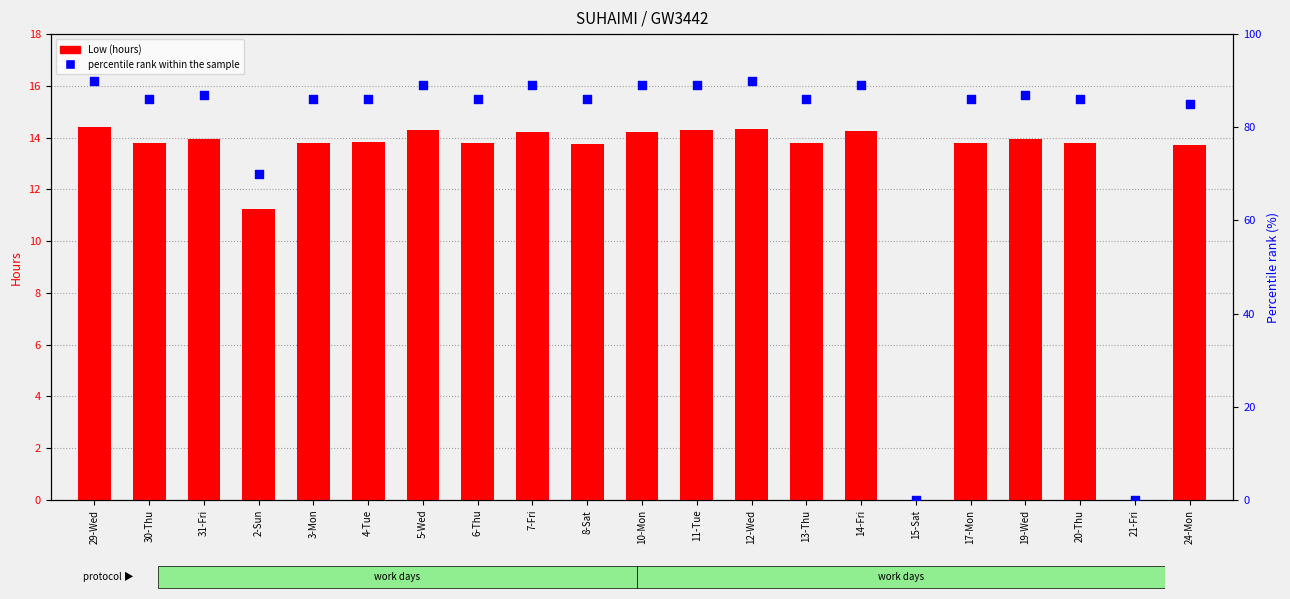

At how many categories does at least one series exceed 79?

18